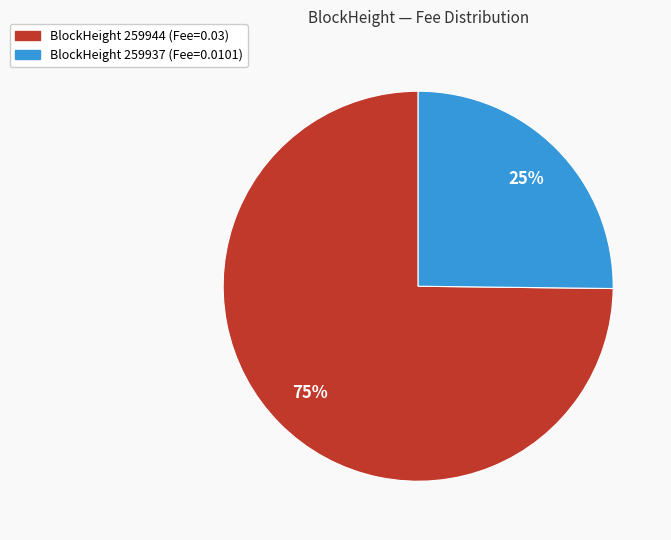

To the nearest percent, what is the difference between the largest and smallest slice percentages?

50%